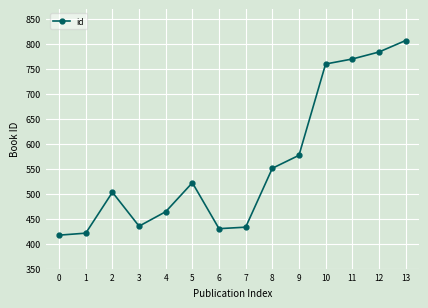

The value at 10 is 760. True or false?

True